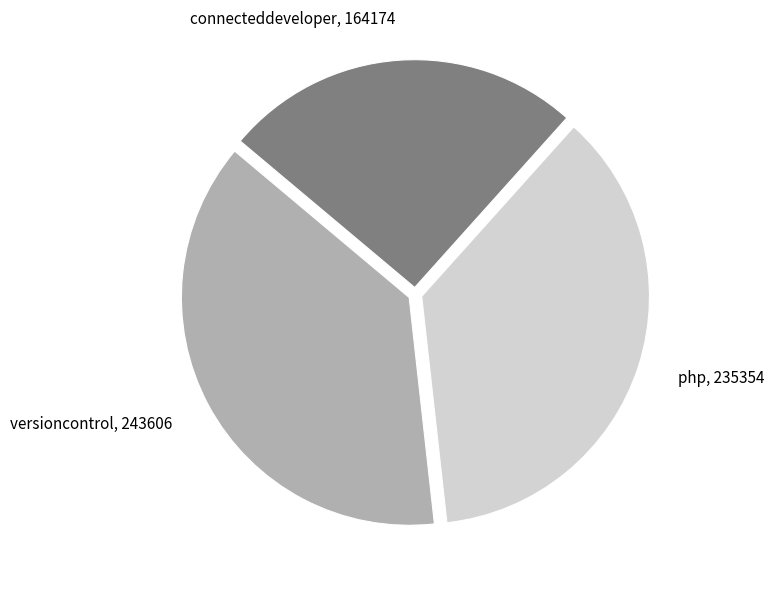

Is the sum of versioncontrol, 243606 and php, 235354 greater than half?

Yes